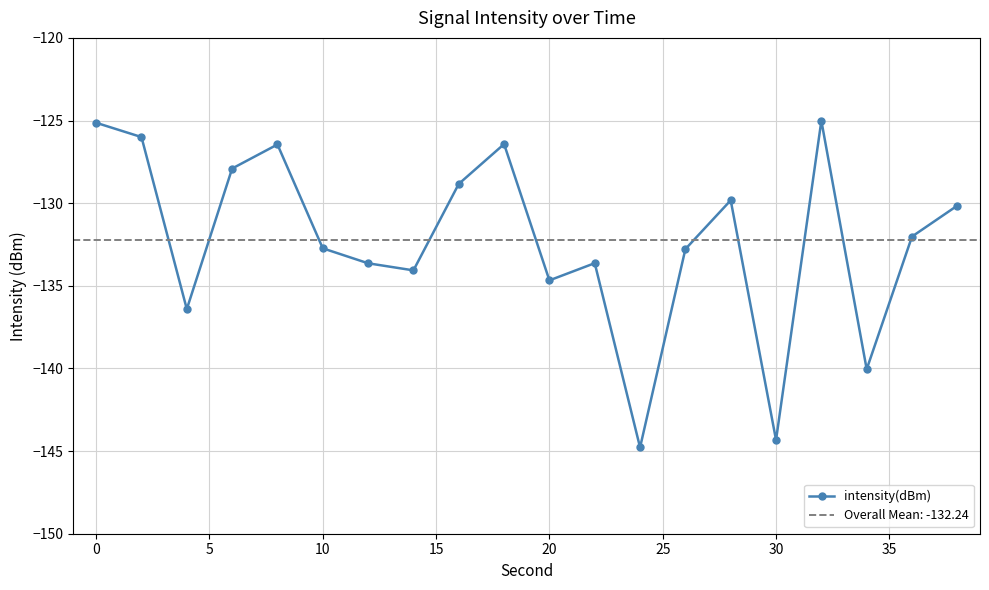

How many interior local valleys (lower than both neighbors) does the data have?

6